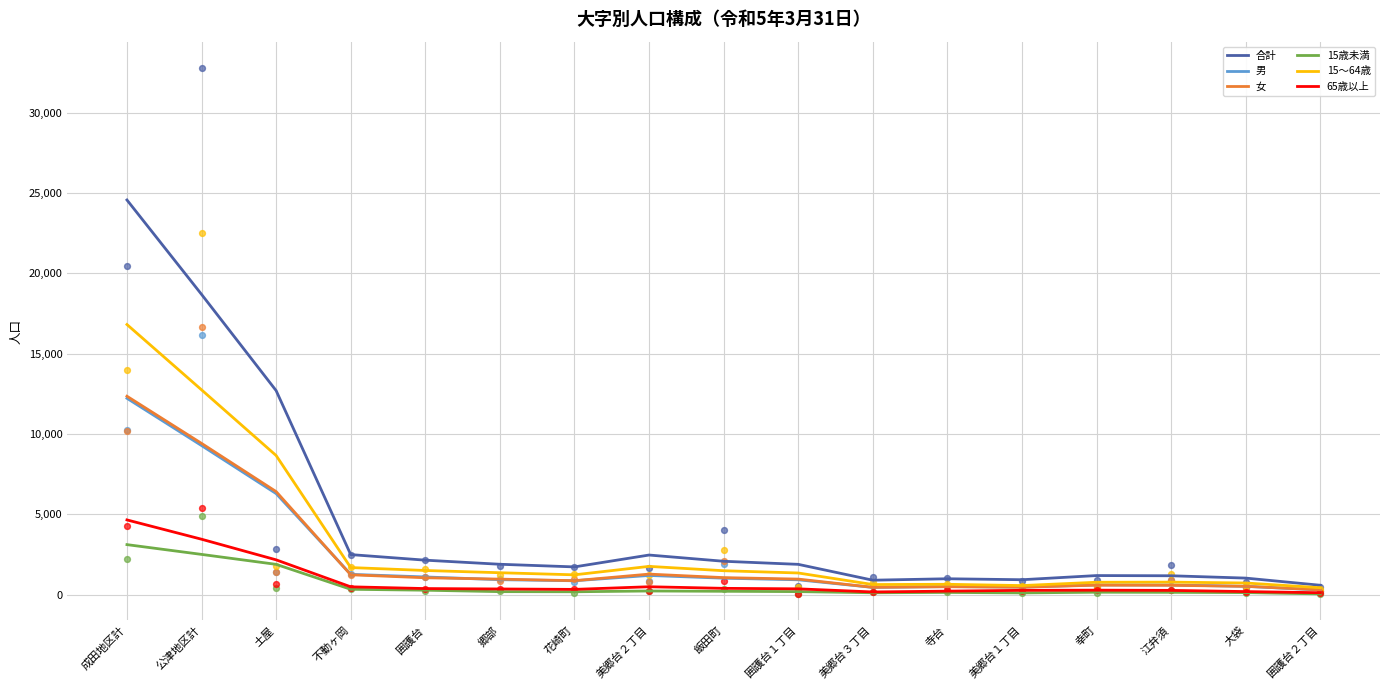

Which series has the largest total across all categories?

合計